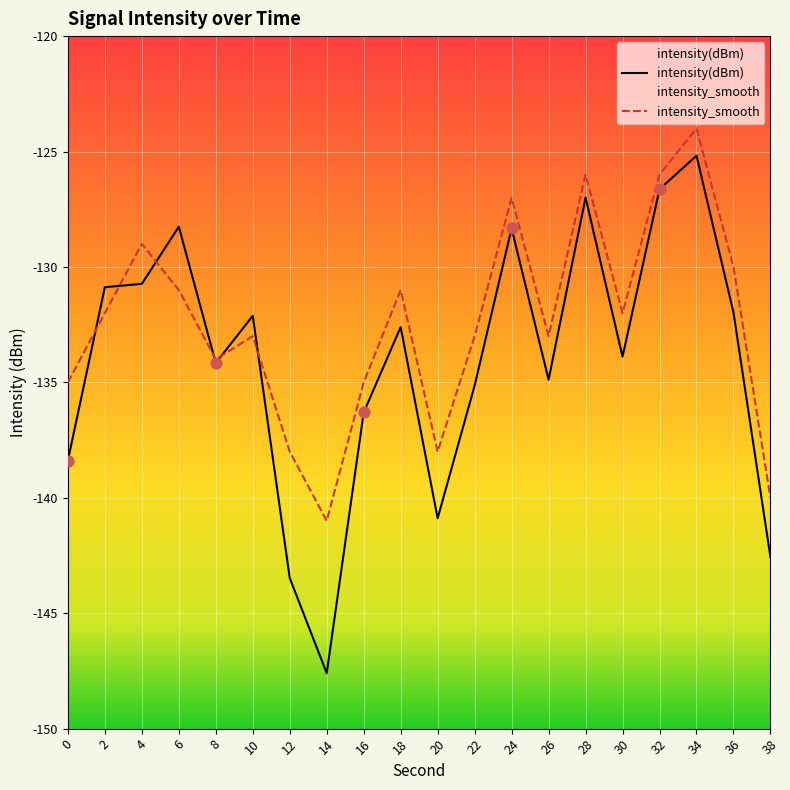

Is the value of intensity(dBm) at 10 greater than the value of intensity_smooth at 0?

Yes